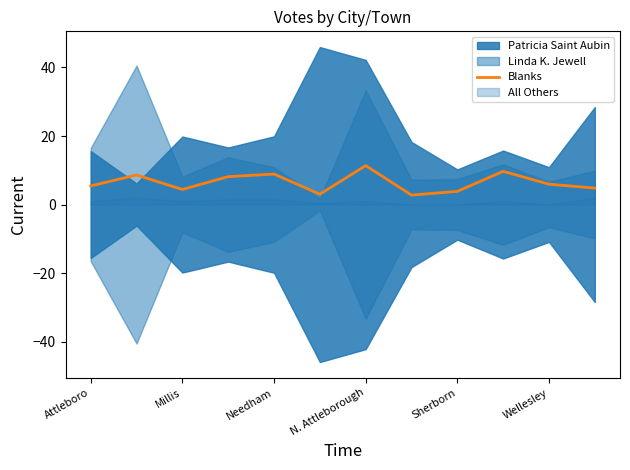

Reading right to left, extract all data points from this chart.

4.8	5.9	9.7	3.8	2.8	11.4	3.0	8.9	8.1	4.4	8.6	5.4